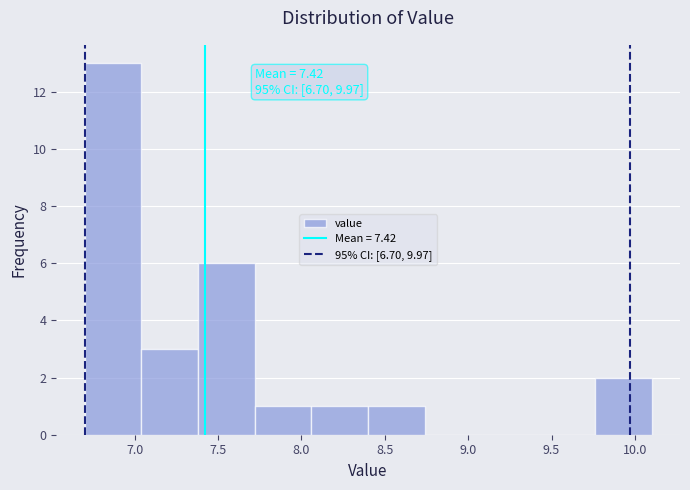

Which range on the x-axis has the tallest bar?

6.70 to 7.04